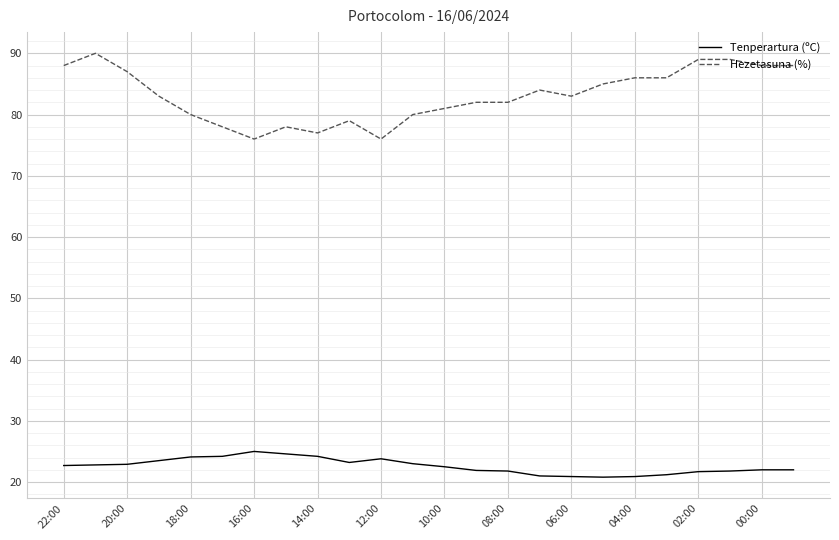

List the series in order of their peak value, highest first.

Hezetasuna (%), Tenperartura (ºC)